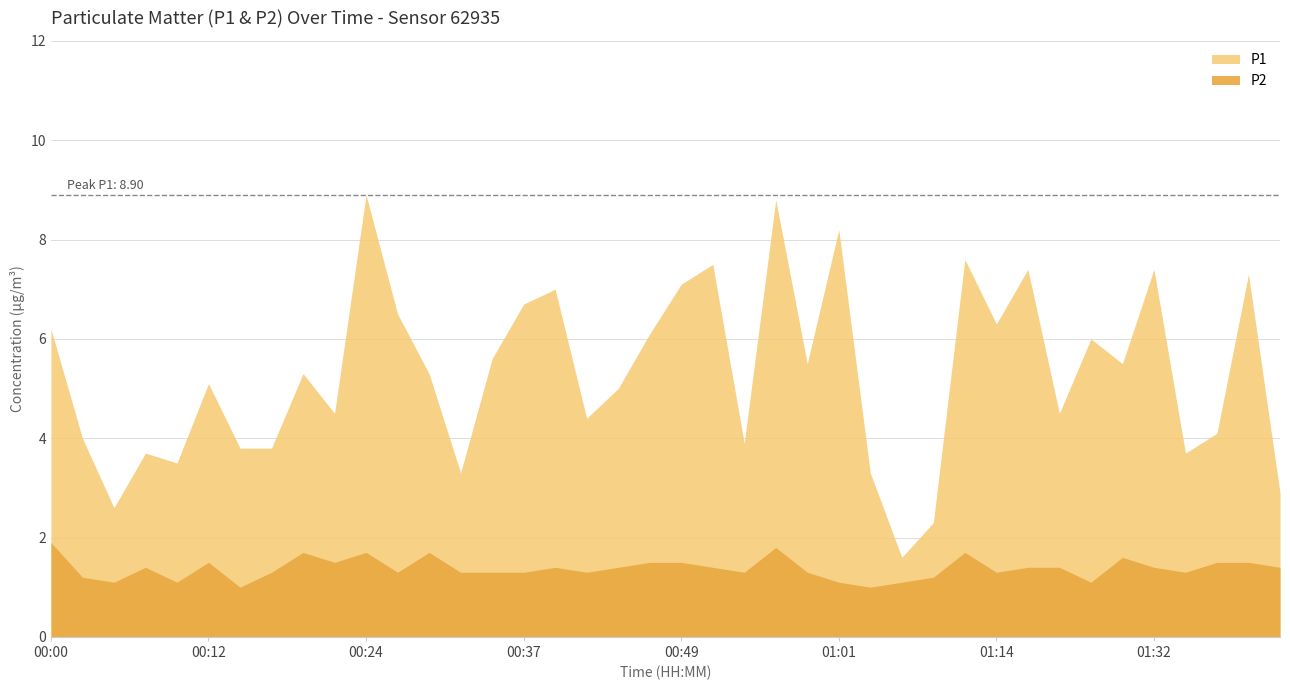

List the series in order of their peak value, highest first.

P1, P2